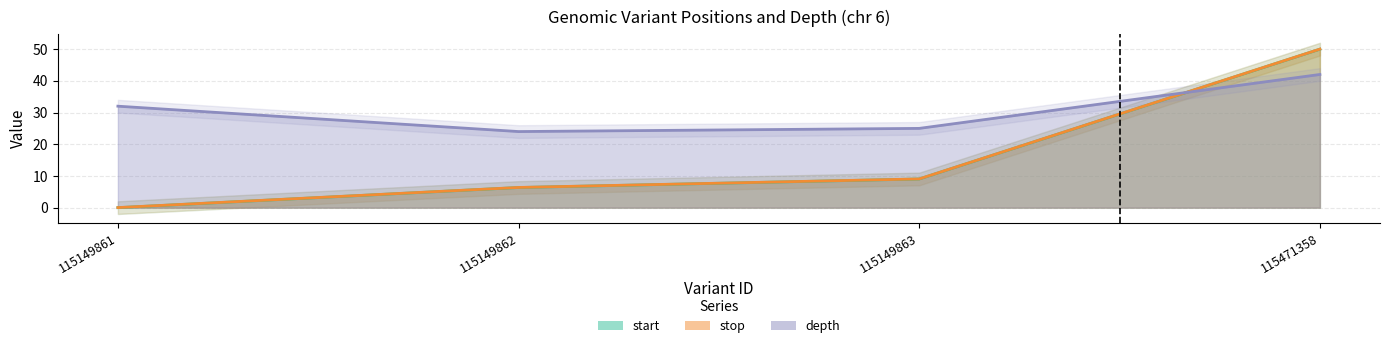

How many interior local valleys does the depth series have?

1